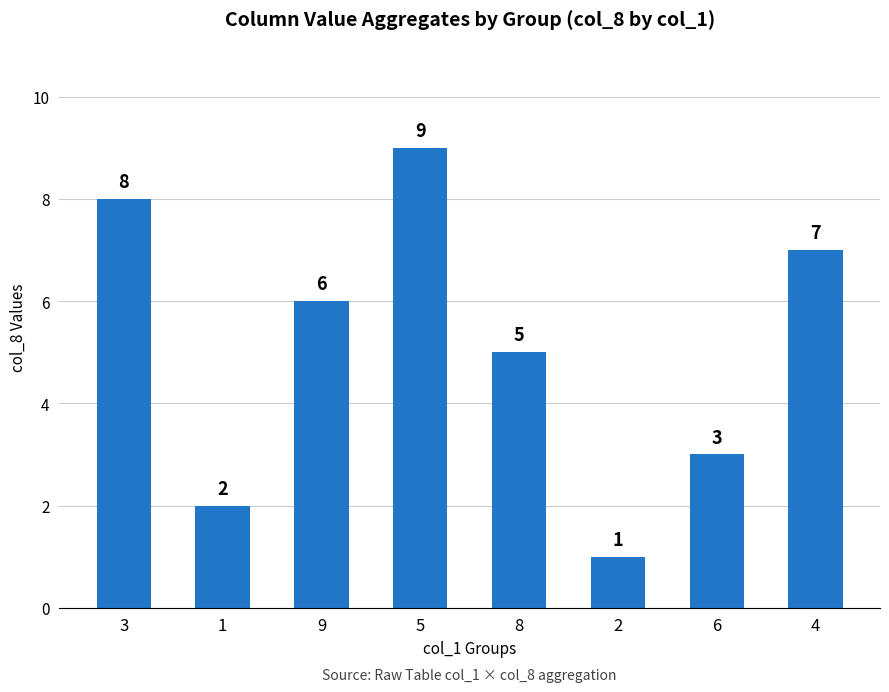

Rank the categories by value from highest to lowest.

5, 3, 4, 9, 8, 6, 1, 2